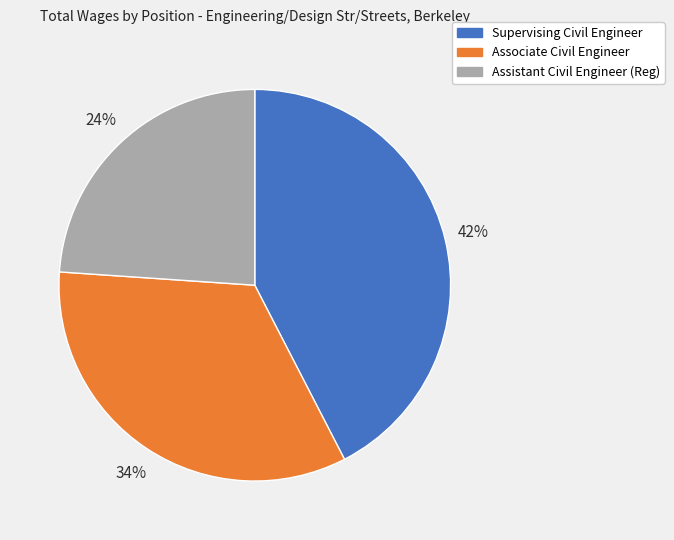

Count the number of slices in the pie.

3